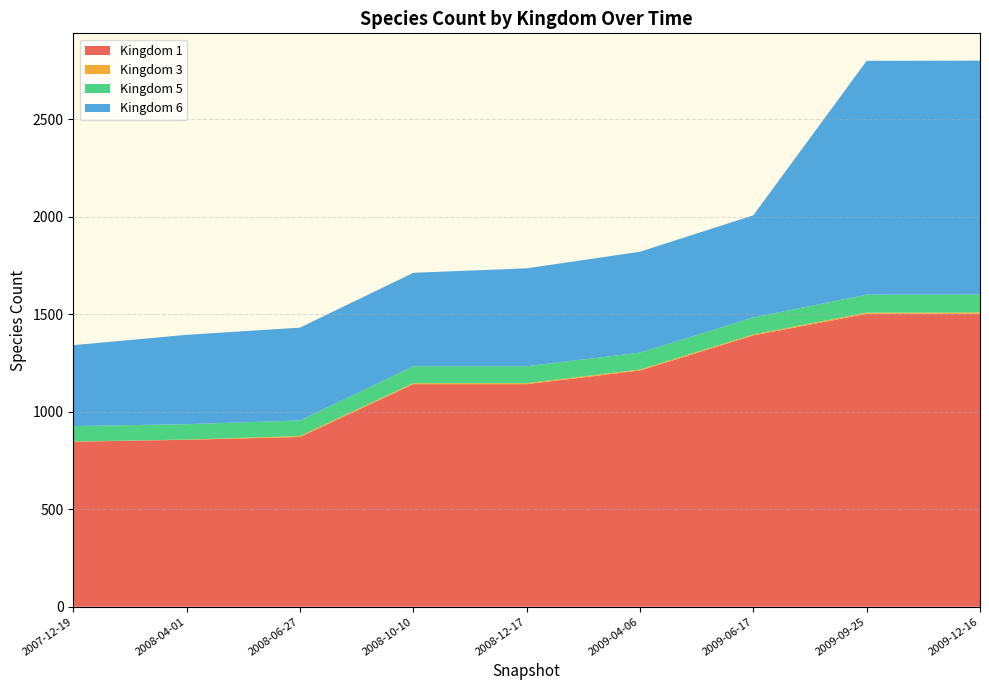

Reading left to right, transcribe all the data shown in this chart.

1: 2007-12-19=846	2008-04-01=856	2008-06-27=870	2008-10-10=1141	2008-12-17=1141	2009-04-06=1211	2009-06-17=1391	2009-09-25=1502	2009-12-16=1503
3: 2007-12-19=1	2008-04-01=1	2008-06-27=5	2008-10-10=5	2008-12-17=5	2009-04-06=5	2009-06-17=5	2009-09-25=6	2009-12-16=6
5: 2007-12-19=79	2008-04-01=79	2008-06-27=80	2008-10-10=87	2008-12-17=87	2009-04-06=87	2009-06-17=87	2009-09-25=92	2009-12-16=92
6: 2007-12-19=415	2008-04-01=458	2008-06-27=476	2008-10-10=479	2008-12-17=502	2009-04-06=517	2009-06-17=524	2009-09-25=1199	2009-12-16=1199